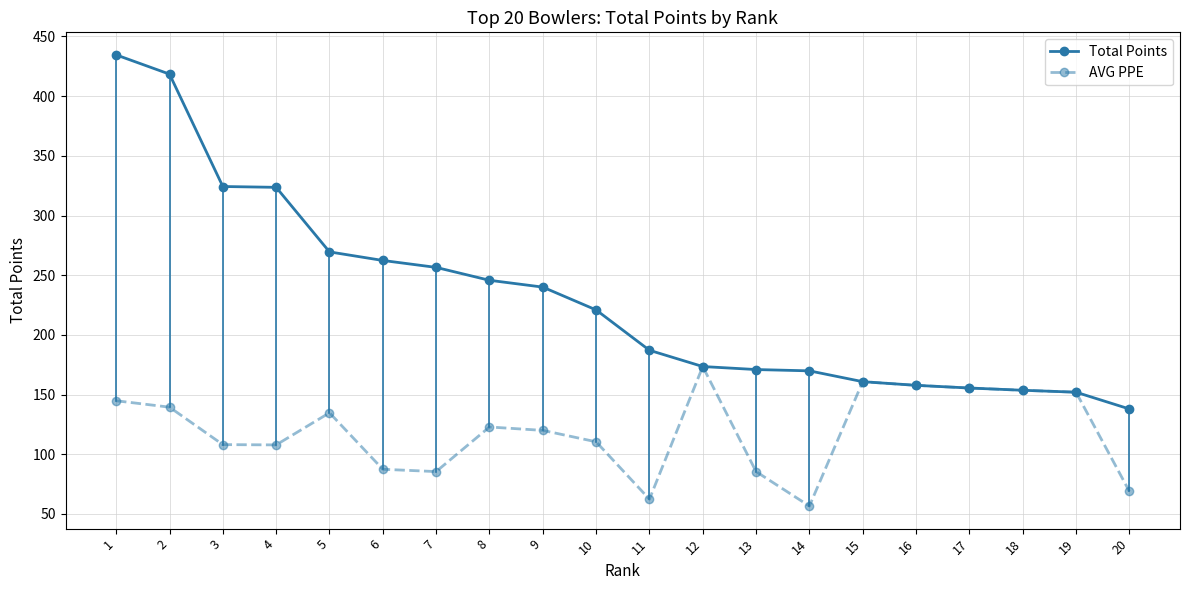

What is the average value of the AVG PPE series?

119.4